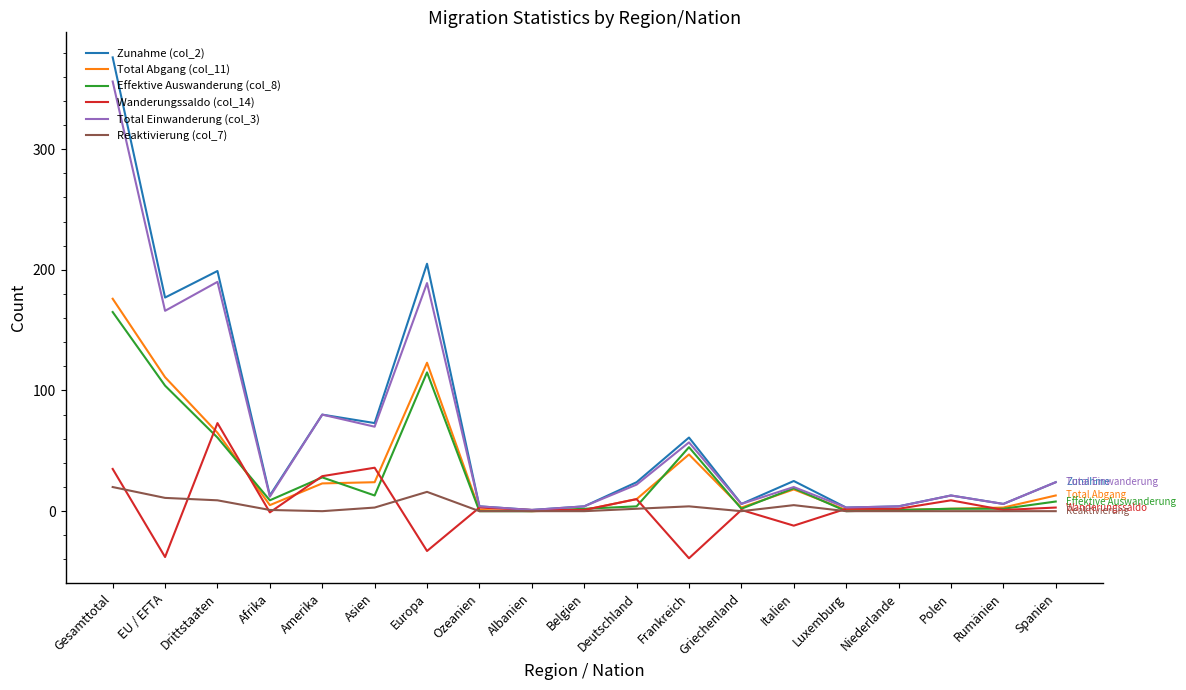

Is it true that Total Abgang (col_11) equals 1 at Luxemburg?

True